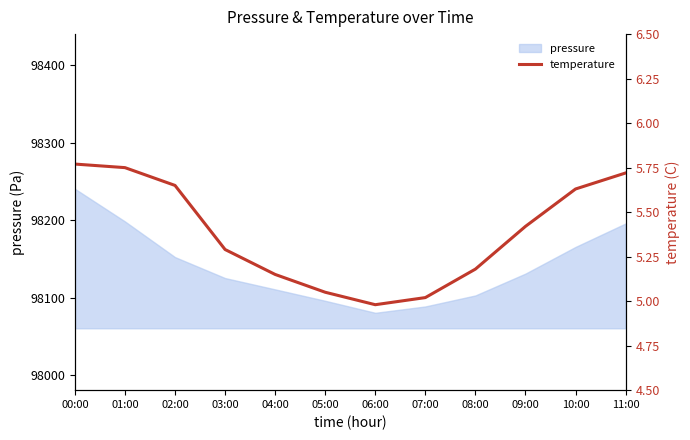

How many lines are shown in the chart?

1